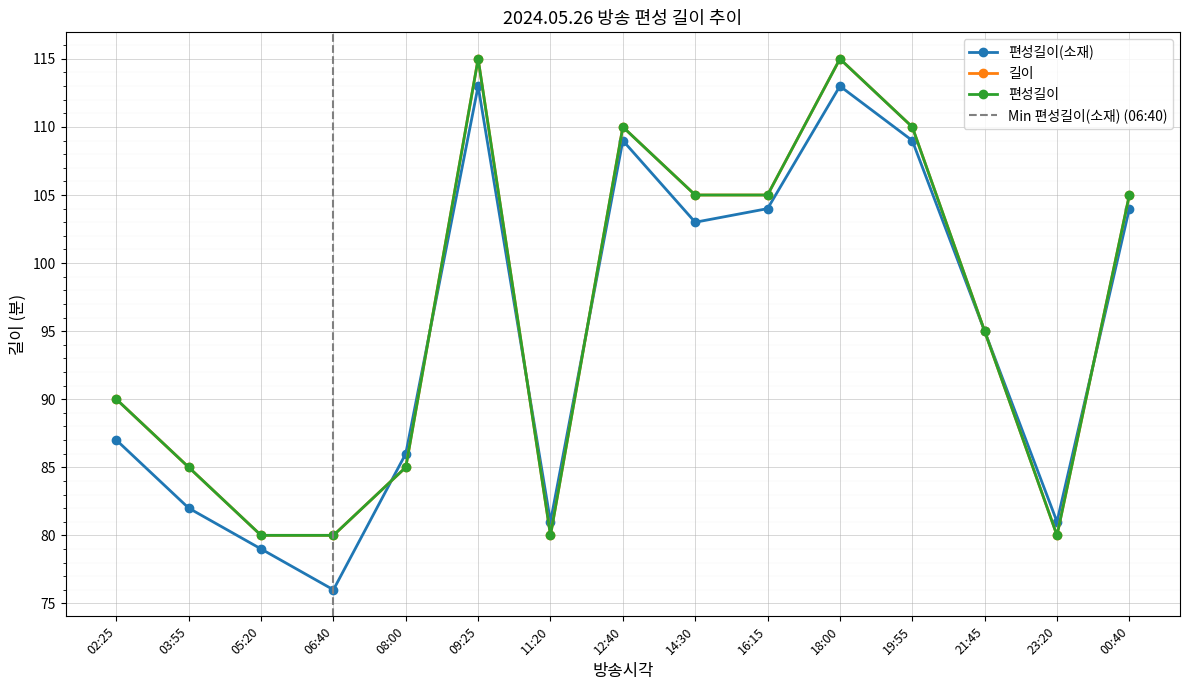

Reading left to right, list all the values displayed in this chart.

편성길이(소재): 02:25=87	03:55=82	05:20=79	06:40=76	08:00=86	09:25=113	11:20=81	12:40=109	14:30=103	16:15=104	18:00=113	19:55=109	21:45=95	23:20=81	00:40=104
길이: 02:25=90	03:55=85	05:20=80	06:40=80	08:00=85	09:25=115	11:20=80	12:40=110	14:30=105	16:15=105	18:00=115	19:55=110	21:45=95	23:20=80	00:40=105
편성길이: 02:25=90	03:55=85	05:20=80	06:40=80	08:00=85	09:25=115	11:20=80	12:40=110	14:30=105	16:15=105	18:00=115	19:55=110	21:45=95	23:20=80	00:40=105